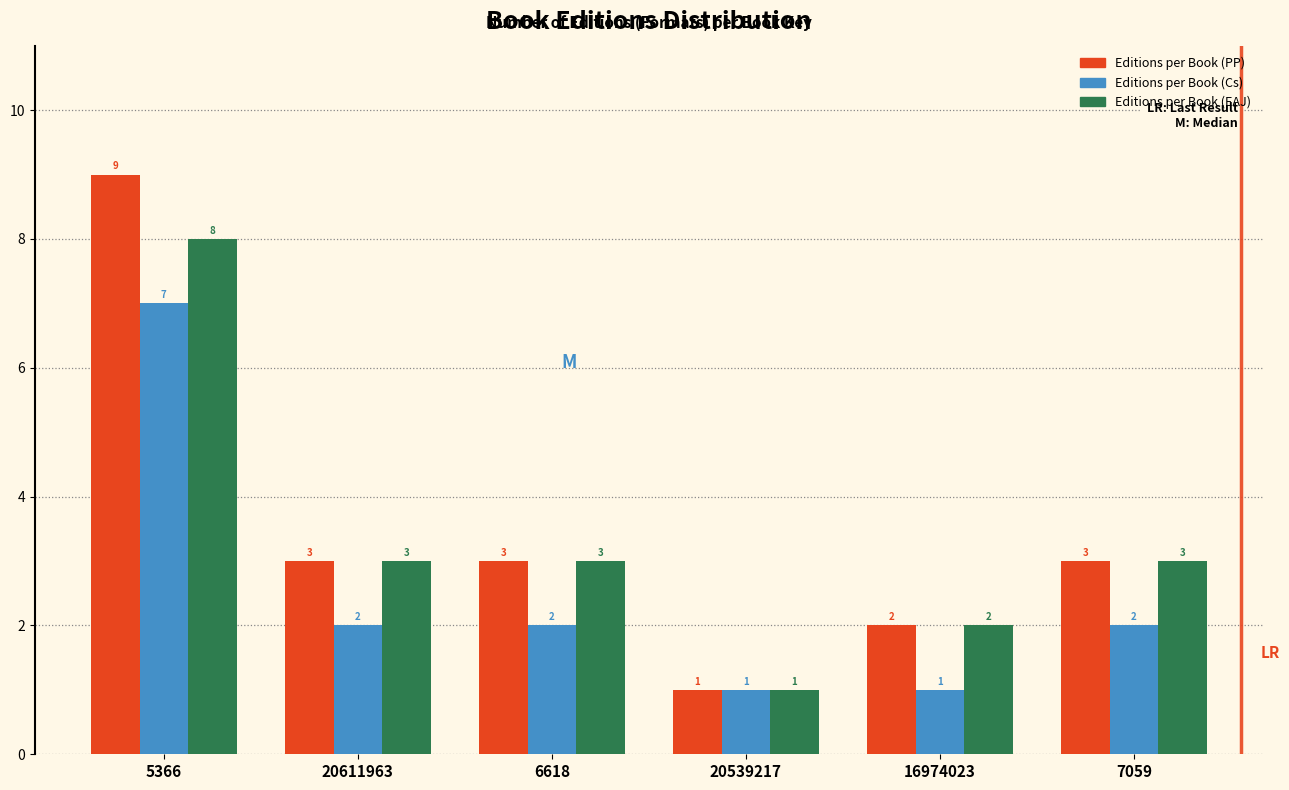

Reading left to right, extract all data points from this chart.

Editions per Book (PP): 5366=9	20611963=3	6618=3	20539217=1	16974023=2	7059=3
Editions per Book (Cs): 5366=7	20611963=2	6618=2	20539217=1	16974023=1	7059=2
Editions per Book (EAJ): 5366=8	20611963=3	6618=3	20539217=1	16974023=2	7059=3